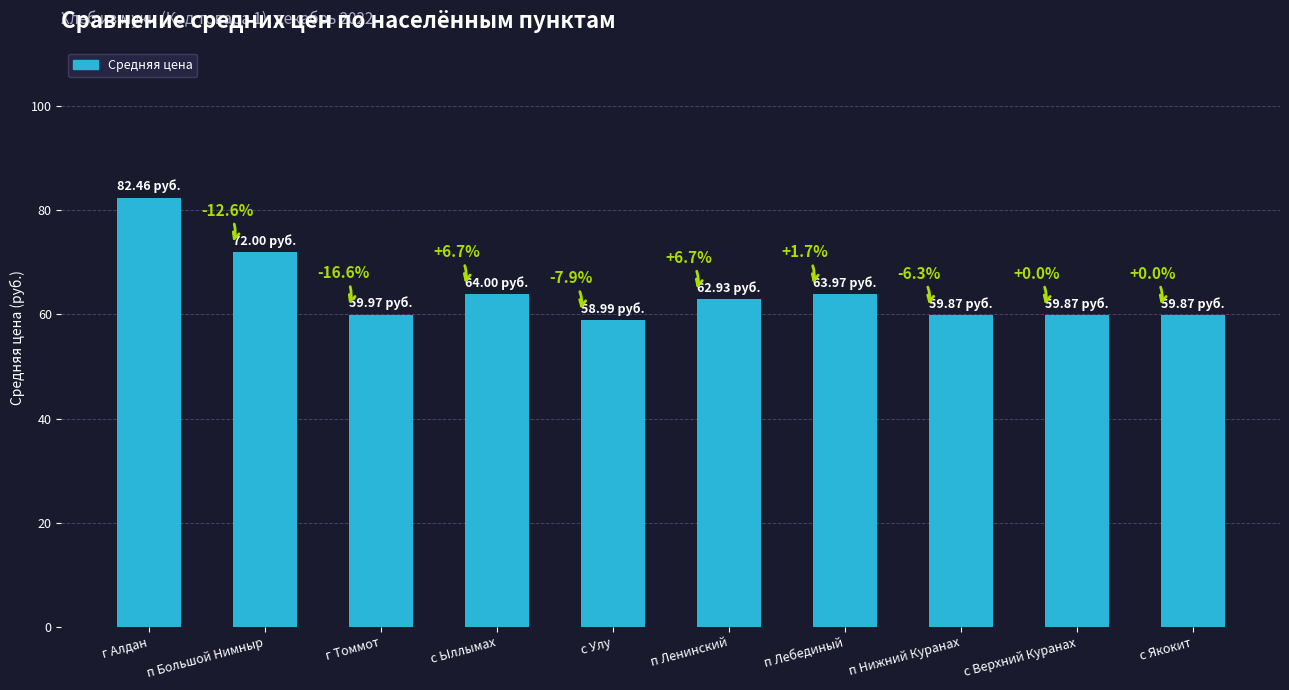

How many bars are there in total?

10